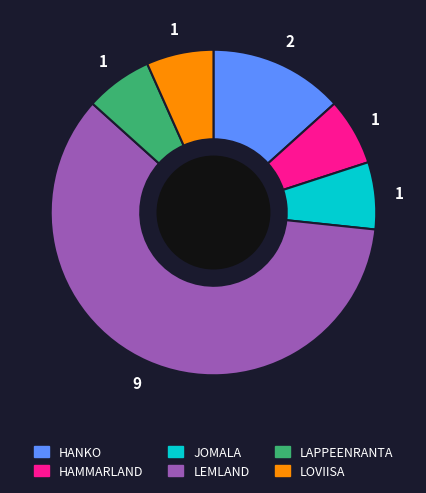

Which category accounts for the majority?

LEMLAND